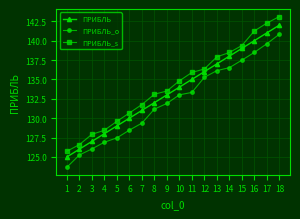

True or false: ПРИБЛЬ_s and ПРИБЛЬ cross at least once.

False